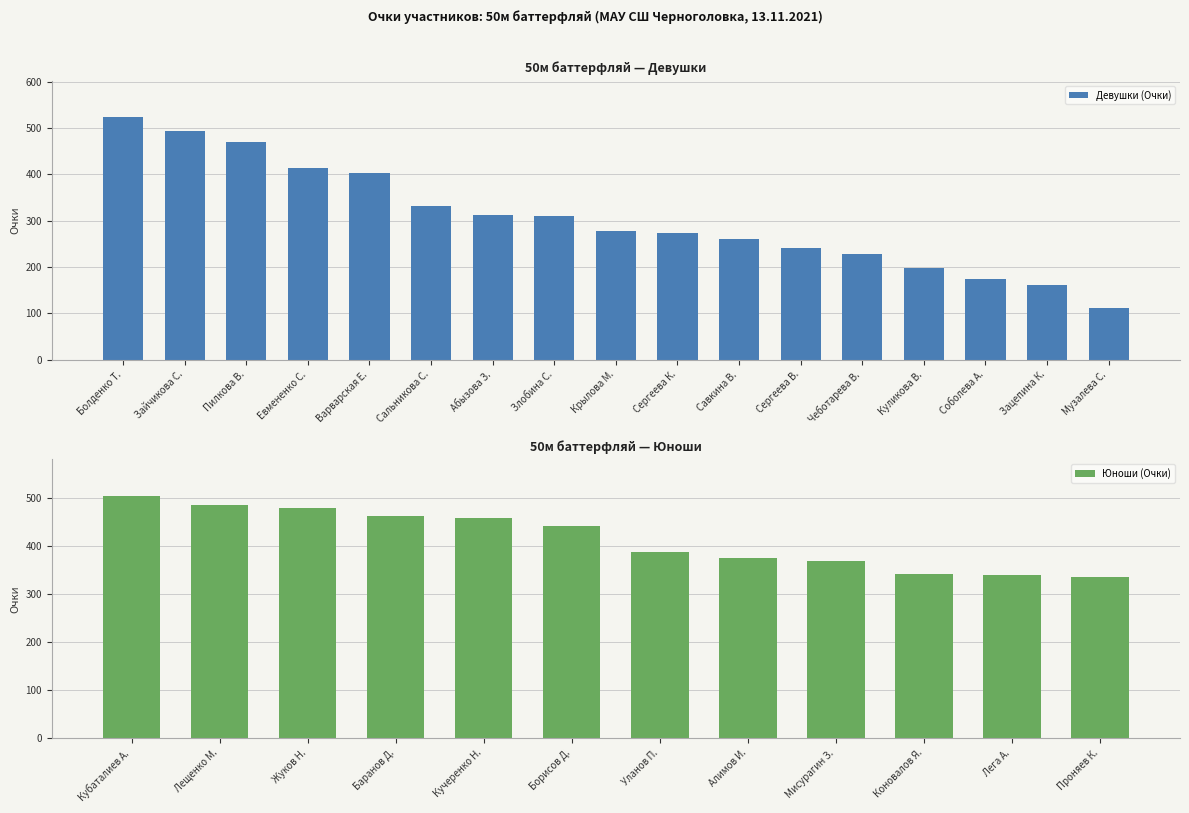

True or false: the data shows 493 at Зайчикова С..

True